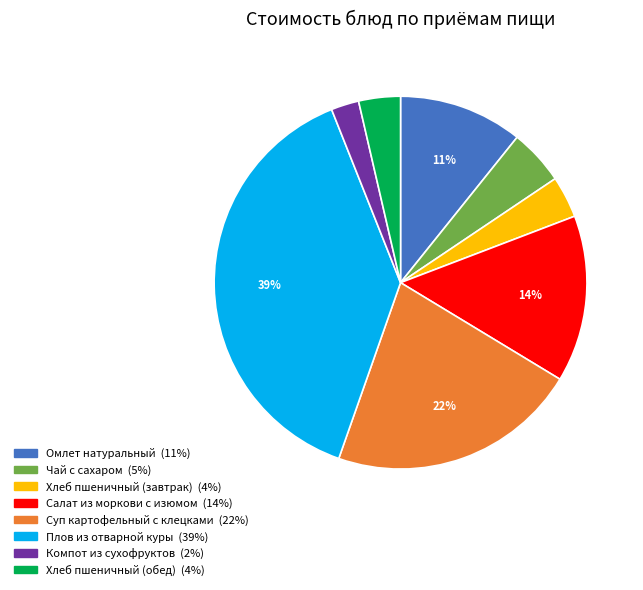

How many slices are in this pie chart?

8